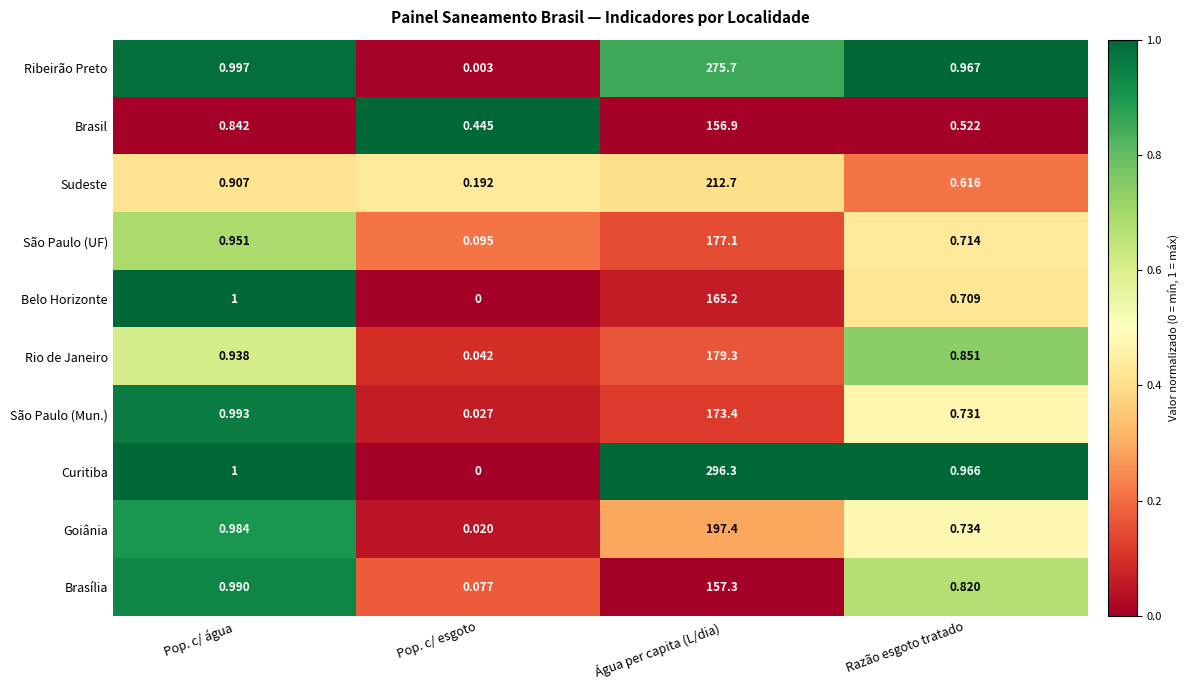

Rank the series at Razão esgoto tratado from highest to lowest value.

Ribeirão Preto, Curitiba, Rio de Janeiro, Brasília, Goiânia, São Paulo (Mun.), São Paulo (UF), Belo Horizonte, Sudeste, Brasil